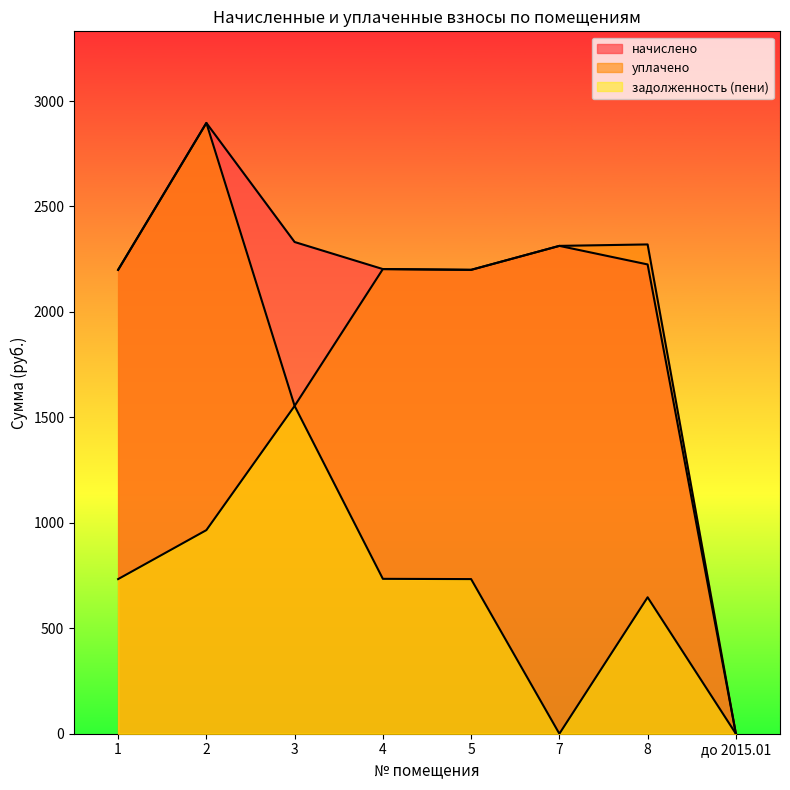

Which series changed the most between 1 and 8?

уплачено